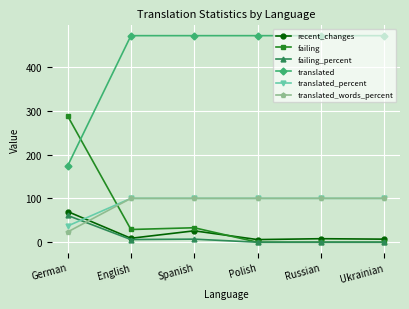

Where do translated_percent and failing first cross each other?

German and English